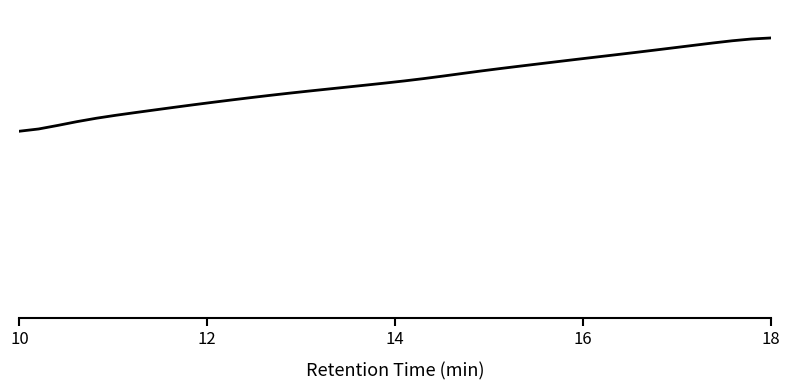

How many lines are shown in the chart?

1